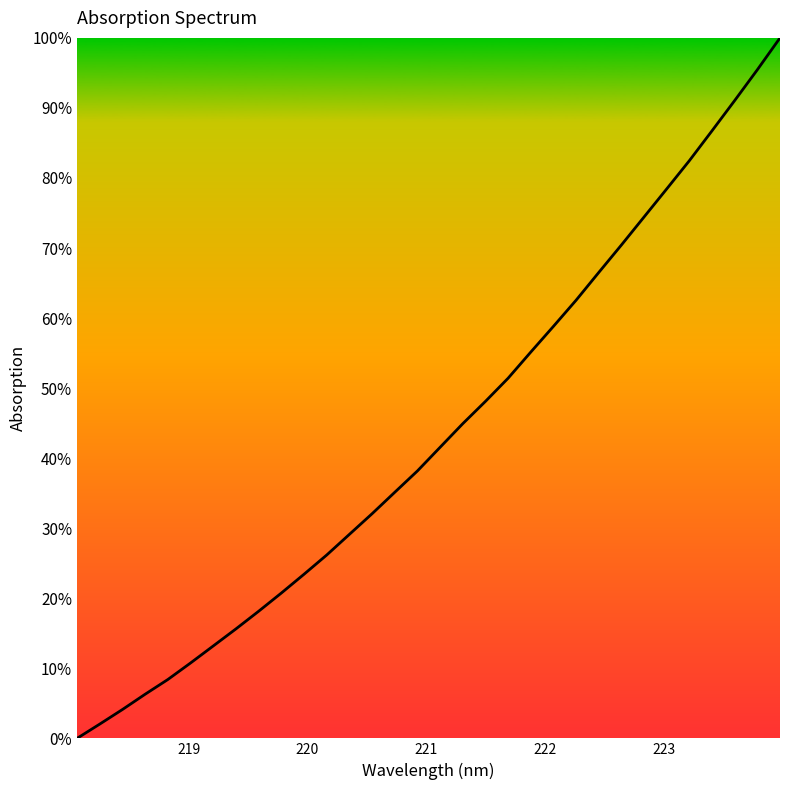

What is the greatest value displayed?

100.0